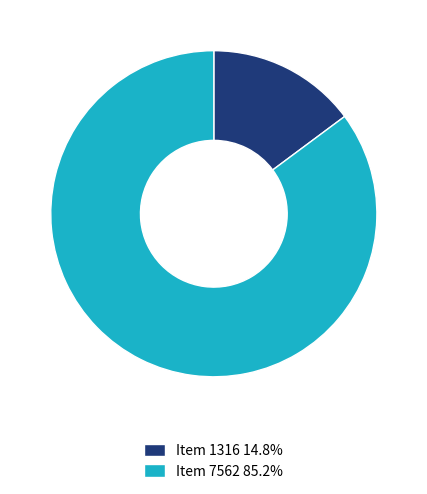

Does any single category account for the majority?

Yes